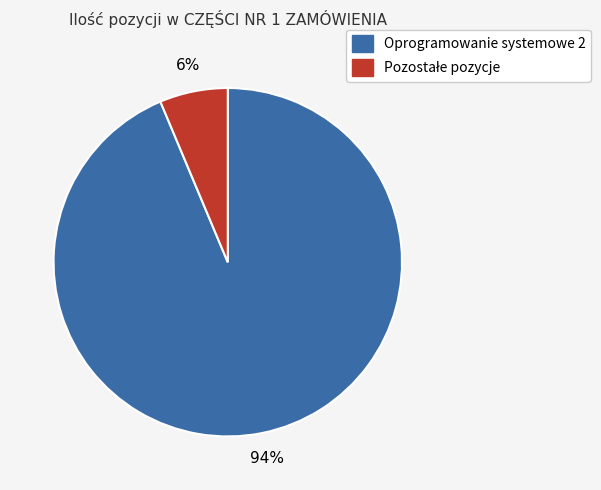

Does any single category account for the majority?

Yes